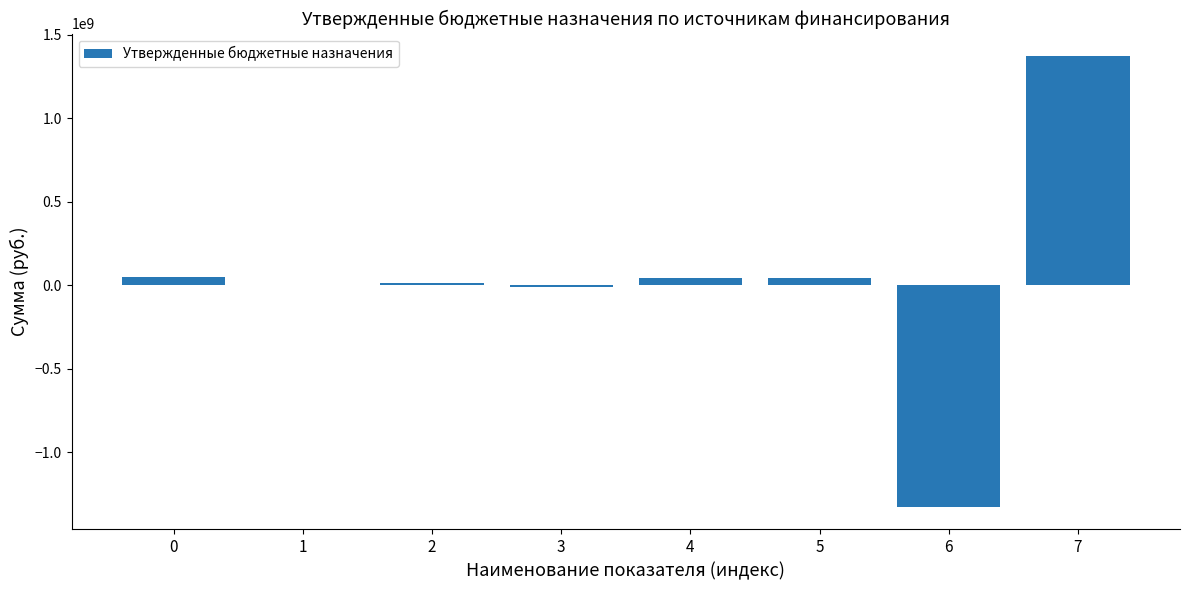

What is the sum of all values?

201509039.8